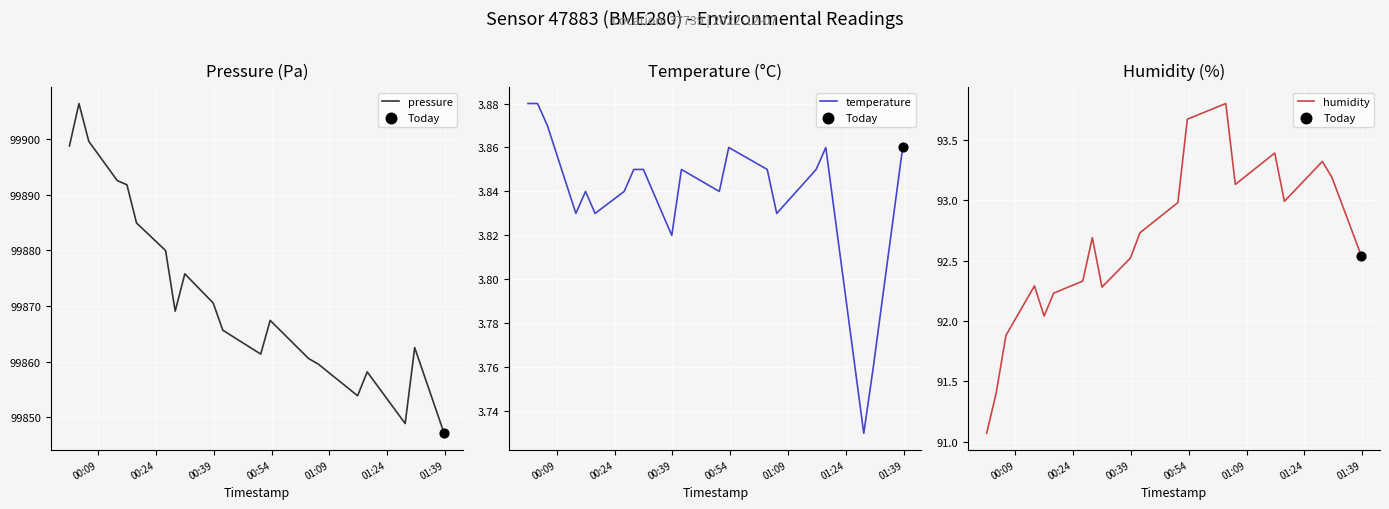

Which series has the largest Y range (max minus min)?

pressure